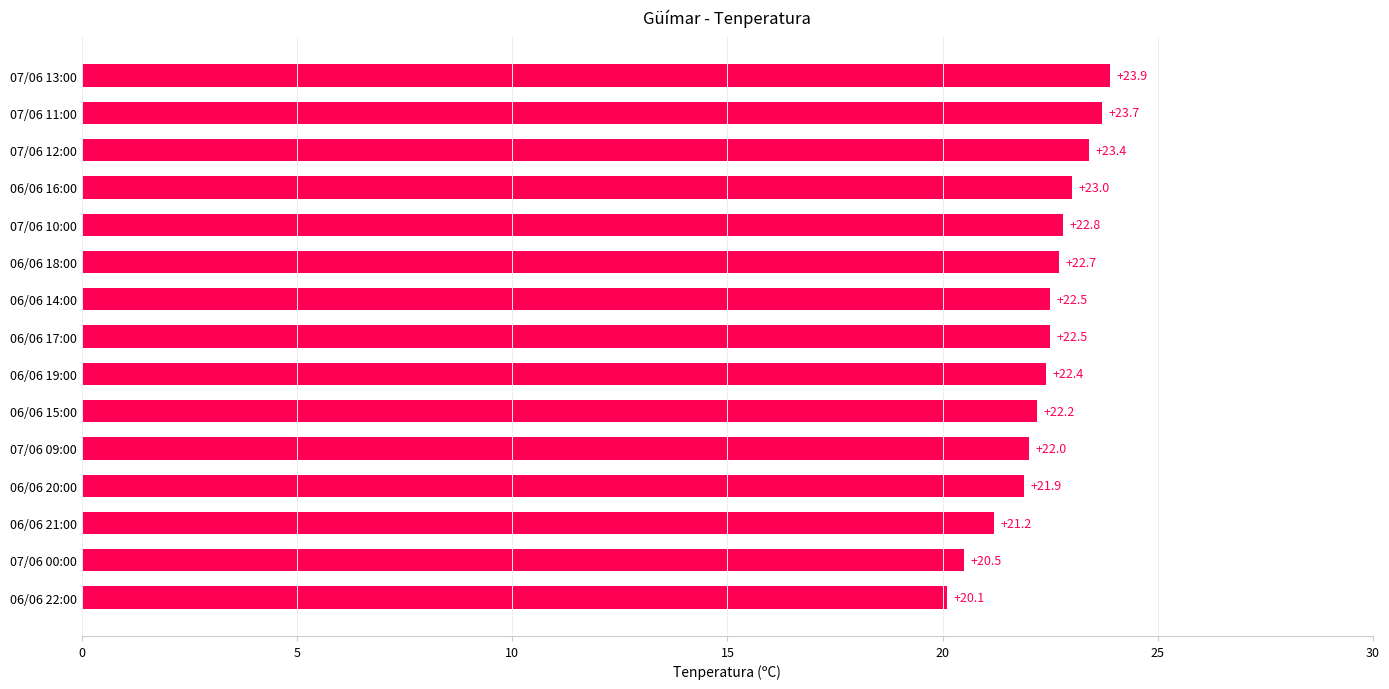

What is the ratio of the value at 06/06 21:00 to the value at 07/06 12:00?

0.9